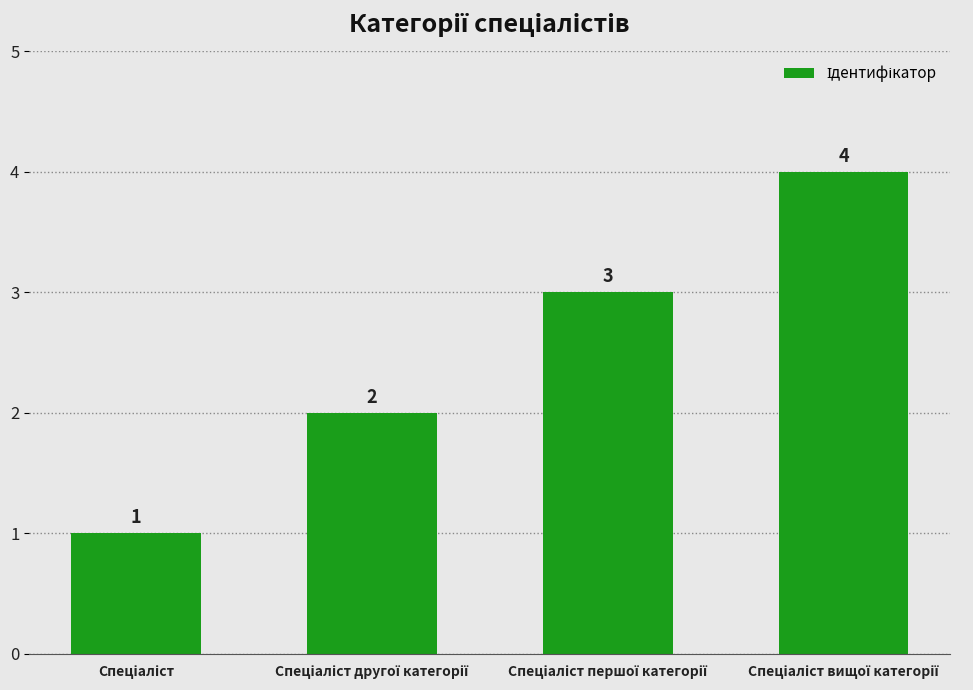

What is the value of the 1st bar from the left?

1